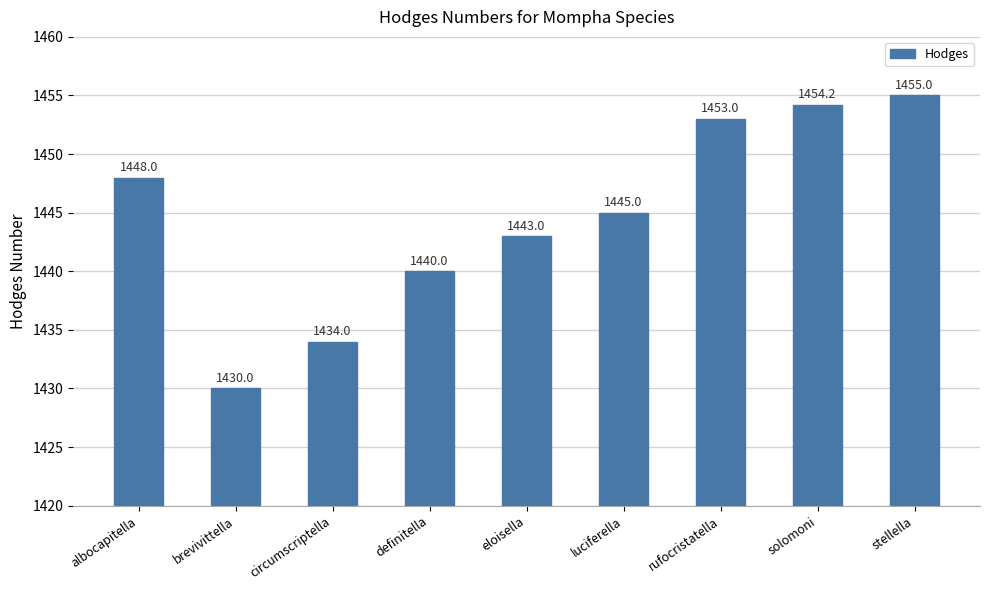

Does the chart contain any negative values?

No